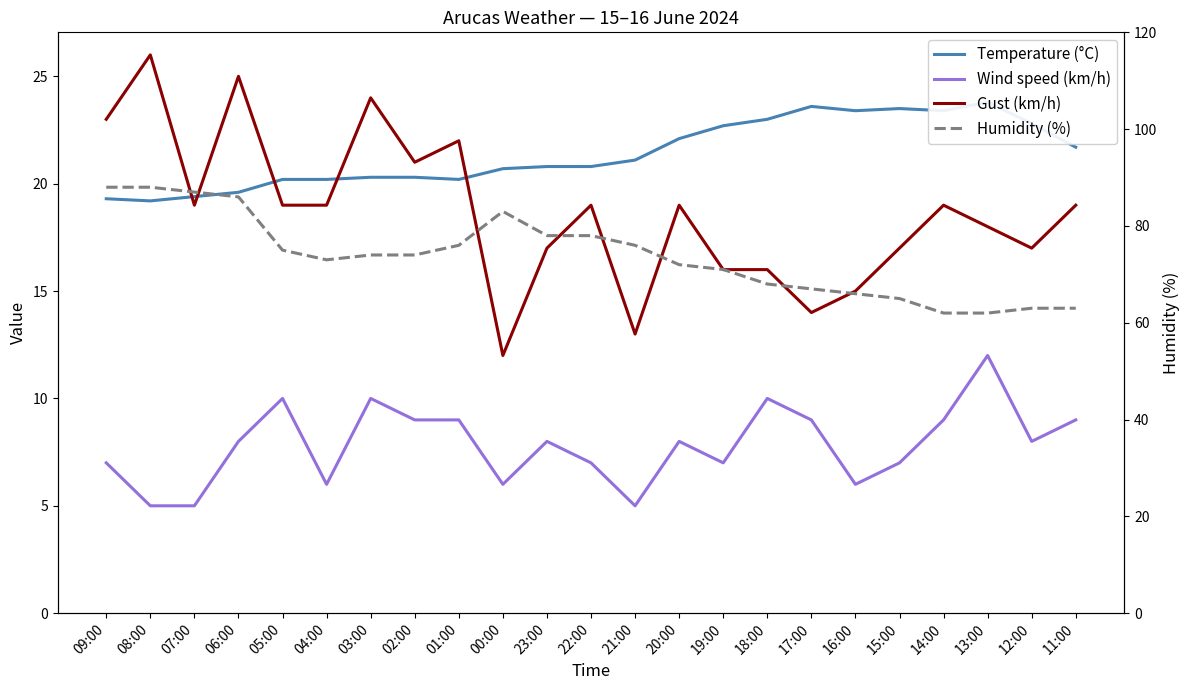

What are all the series names shown in the legend?

Temperature (°C), Wind speed (km/h), Gust (km/h), Humidity (%)